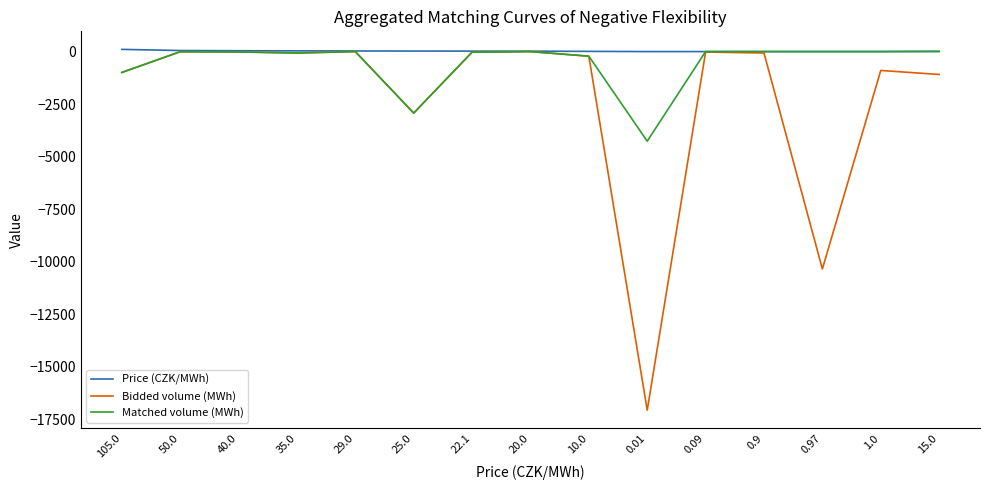

Which series has the widest spread of values?

Bidded volume (MWh)